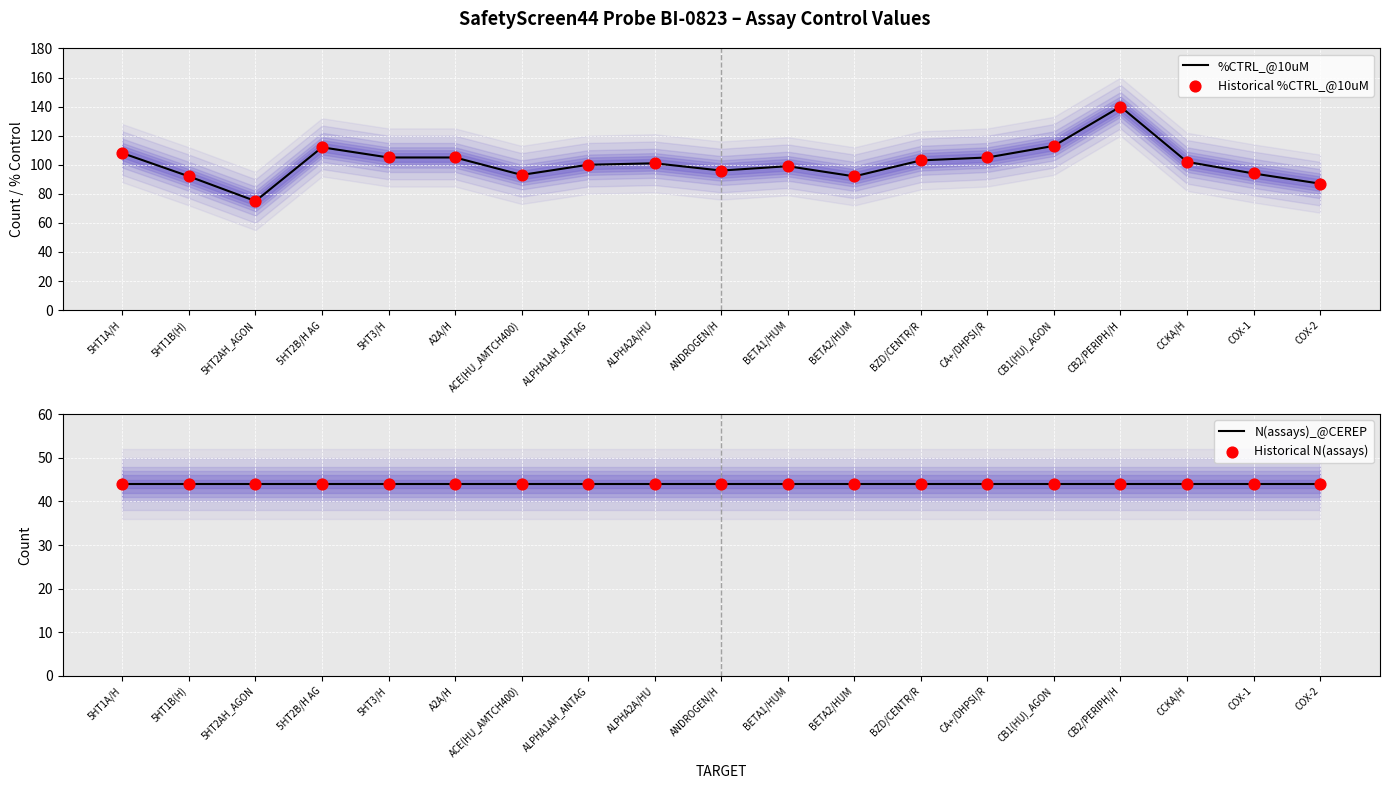

Which series reaches the maximum Y coordinate?

%CTRL_@10uM